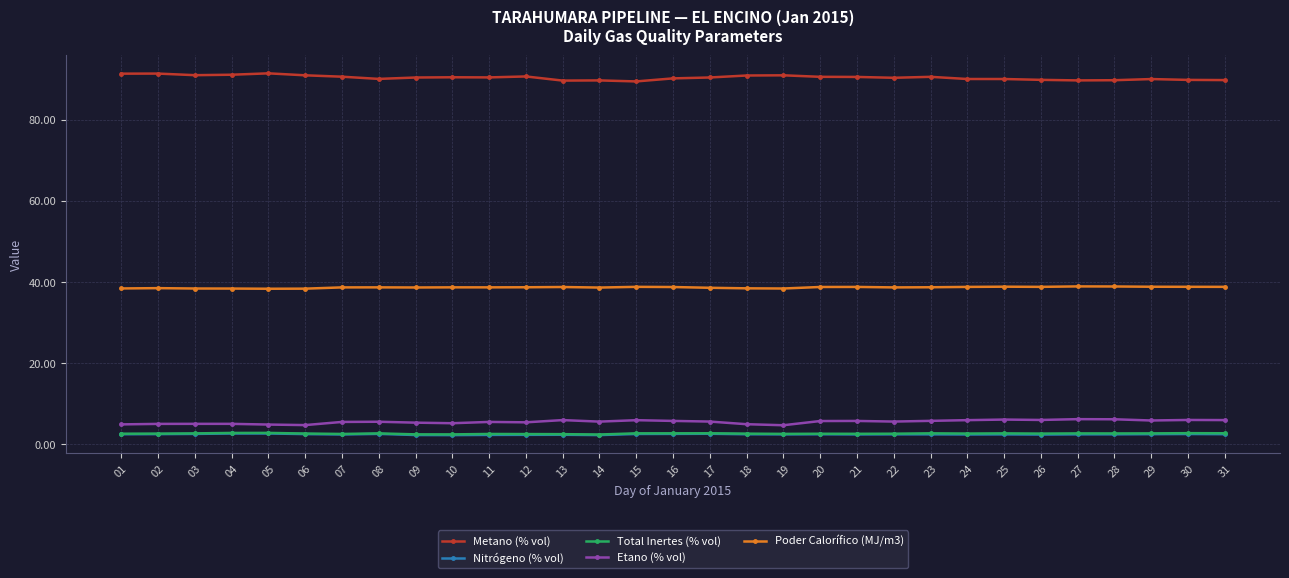

What is the difference between the maximum and minimum values in the Poder Calorífico (MJ/m3) series?

0.6